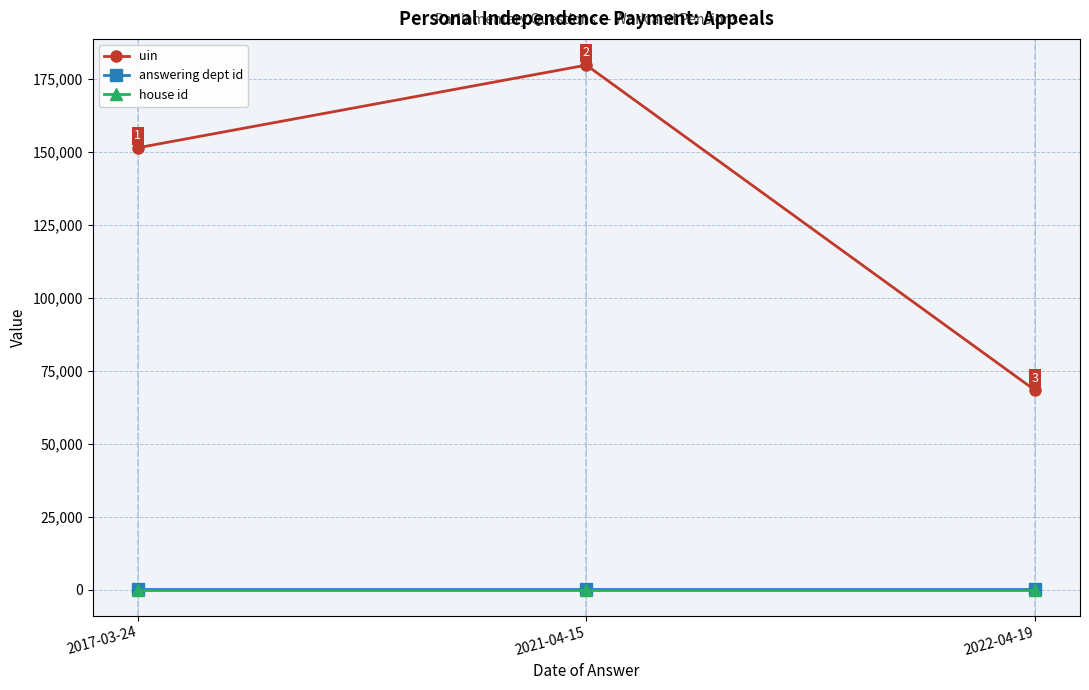

What is the sum of the answering dept id values at 2022-04-19 and 2017-03-24?

58